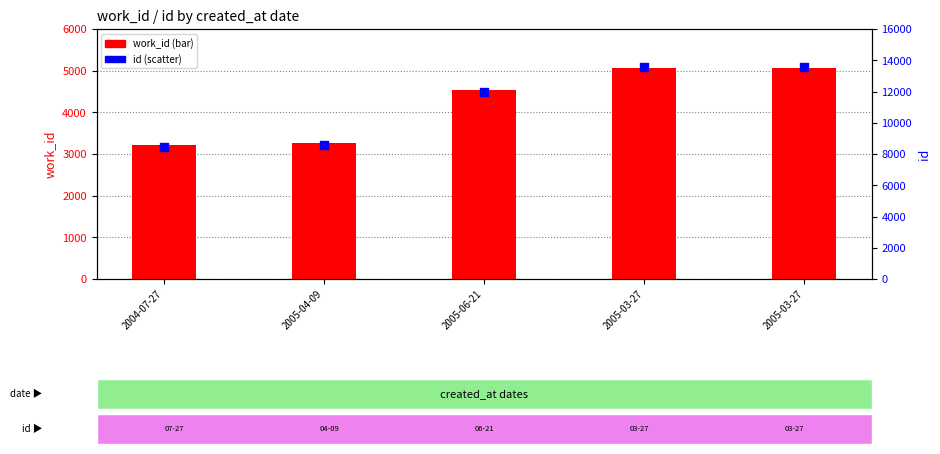

Is the value of work_id at 2005-04-09 greater than the value of id at 2005-06-21?

No